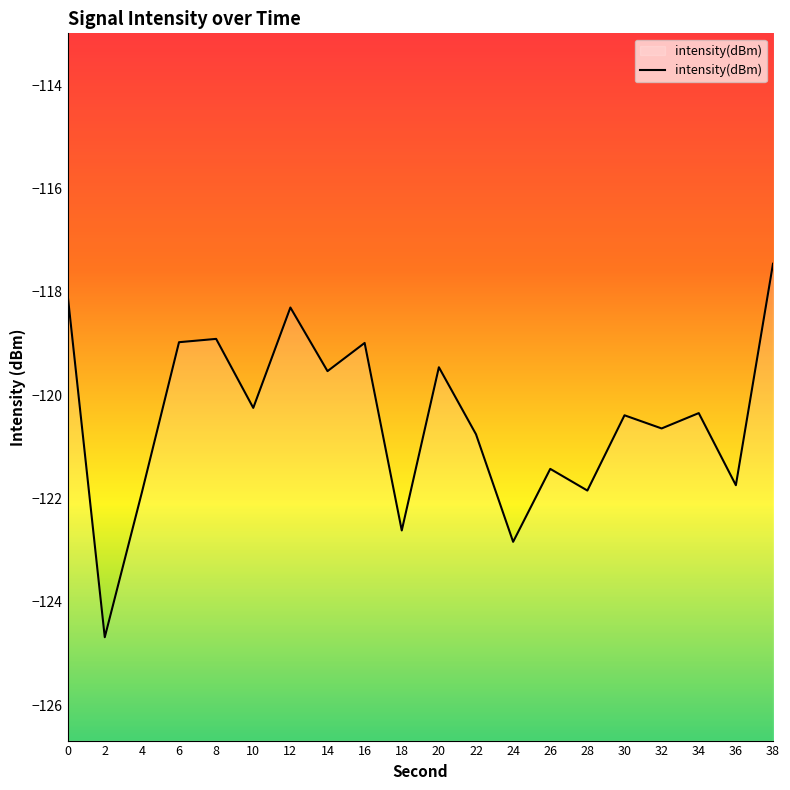

How many points are higher than both their immediate neighbors (excluding endpoints)?

7